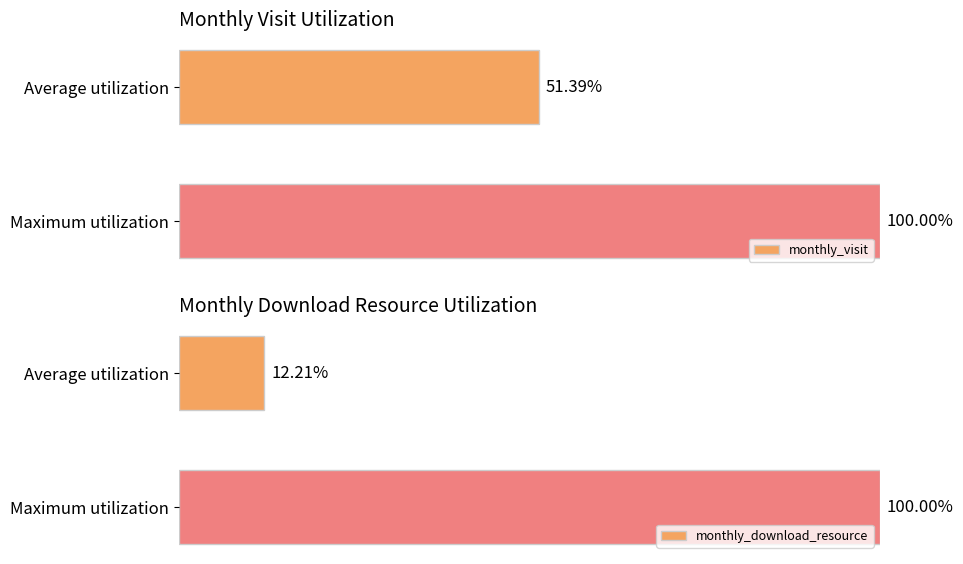

Reading right to left, extract all data points from this chart.

monthly_visit: 100.0	51.4
monthly_download_resource: 100.0	12.2